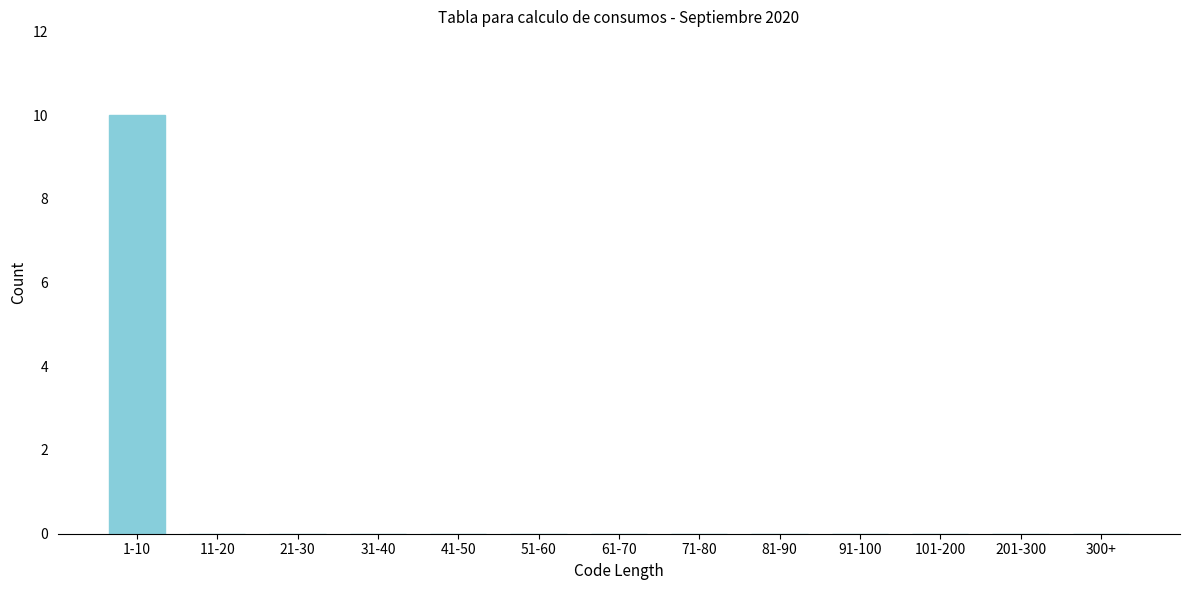

Reading right to left, extract all data points from this chart.

300+=0	201-300=0	101-200=0	91-100=0	81-90=0	71-80=0	61-70=0	51-60=0	41-50=0	31-40=0	21-30=0	11-20=0	1-10=10